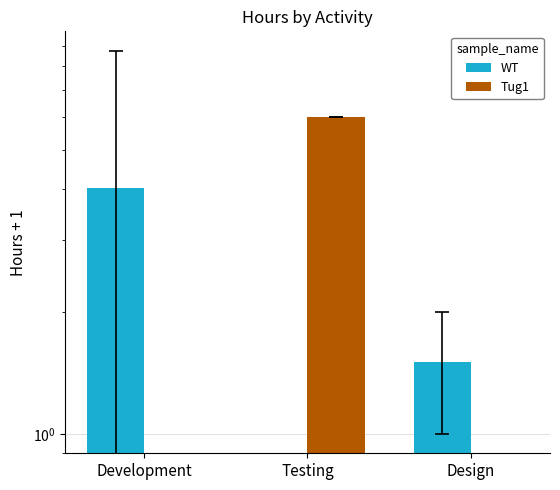

What is the sum of all WT values?

5.5